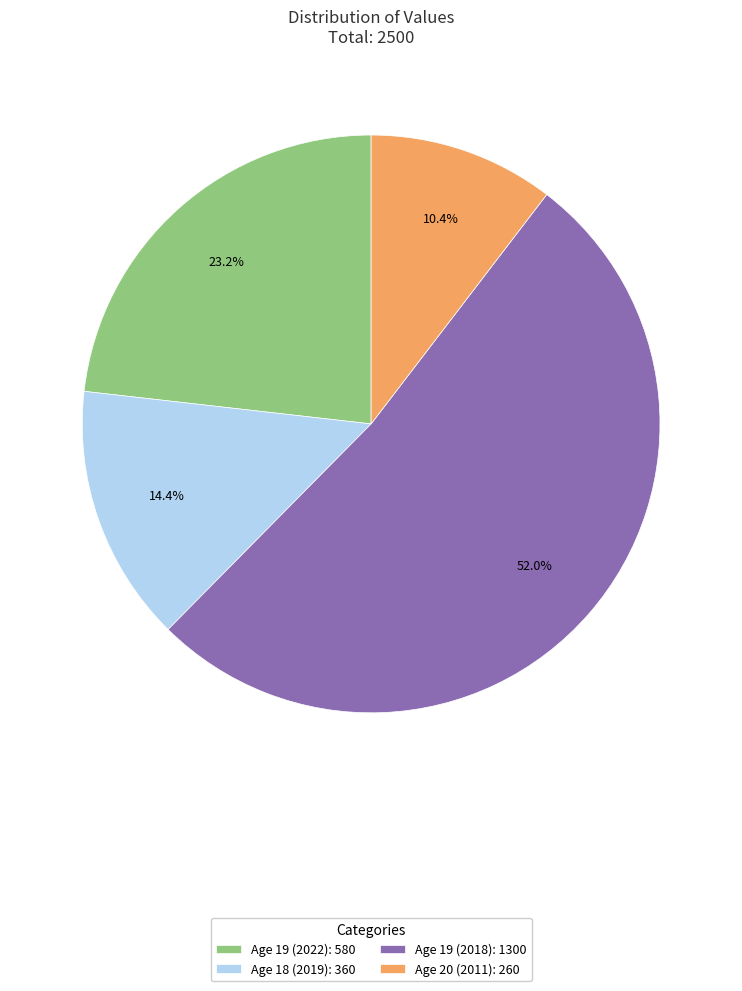

Rank the categories by value from highest to lowest.

Age 19 (2018): 1300, Age 19 (2022): 580, Age 18 (2019): 360, Age 20 (2011): 260